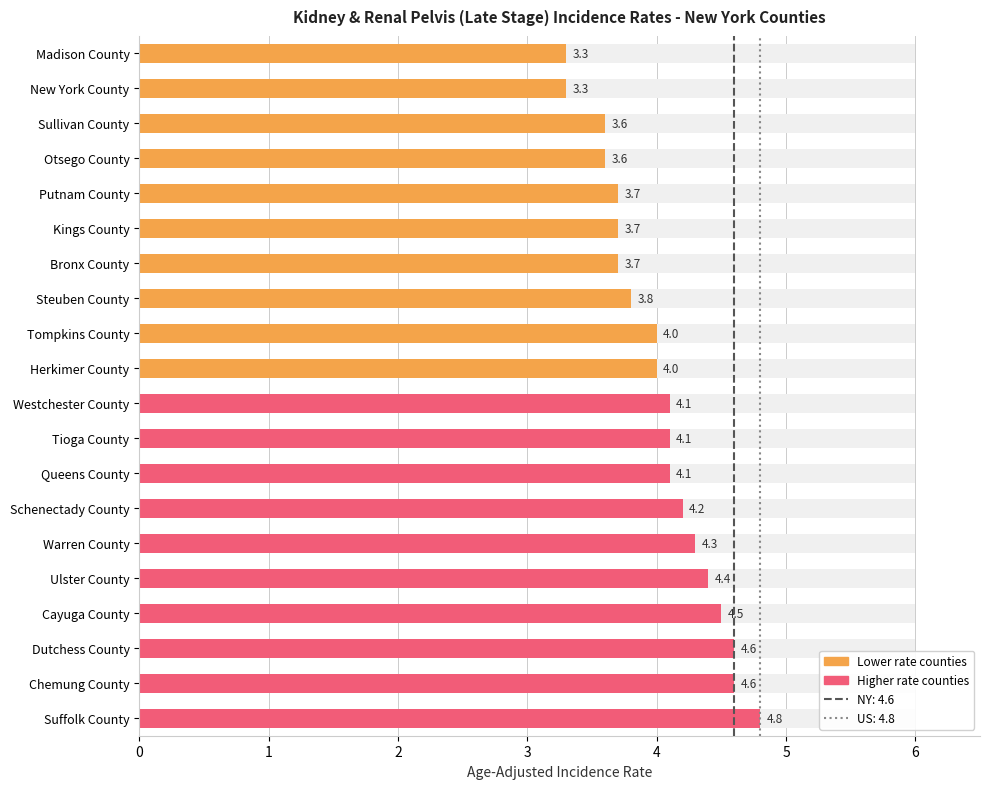

What position from the right is Warren County?

6